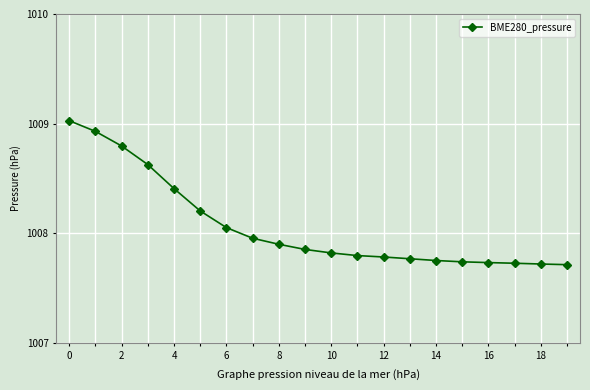

What is the maximum value shown in the chart?

1009.0